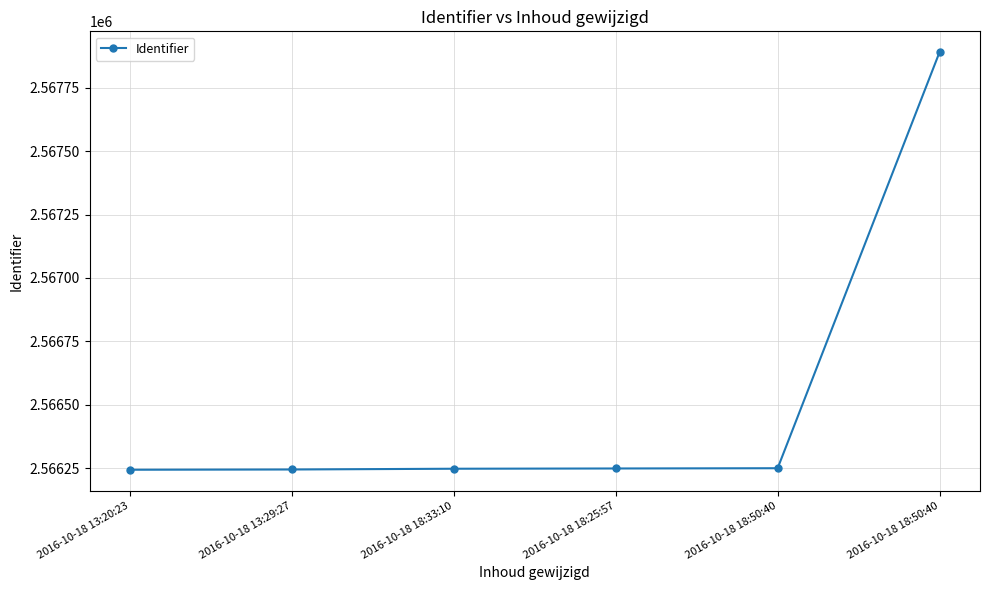

Which category has the lowest value across all series?

2016-10-18 13:20:23